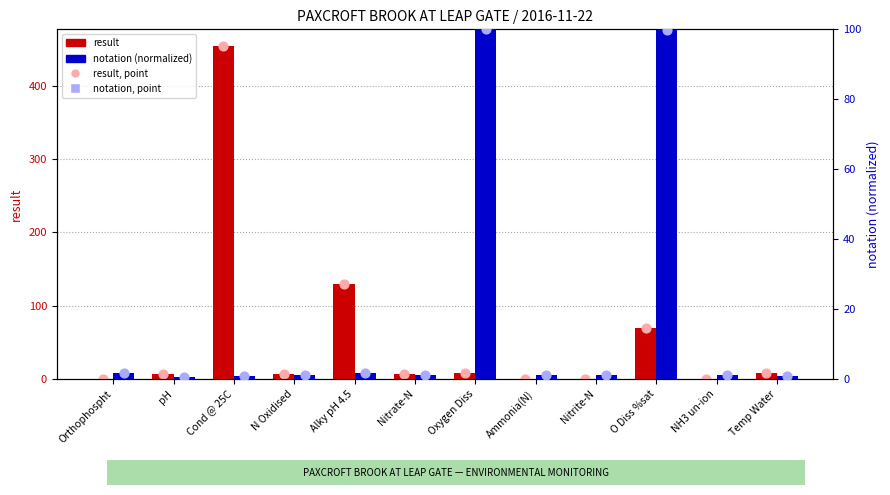

Is the value of result at Oxygen Diss greater than the value of notation, point at Oxygen Diss?

No